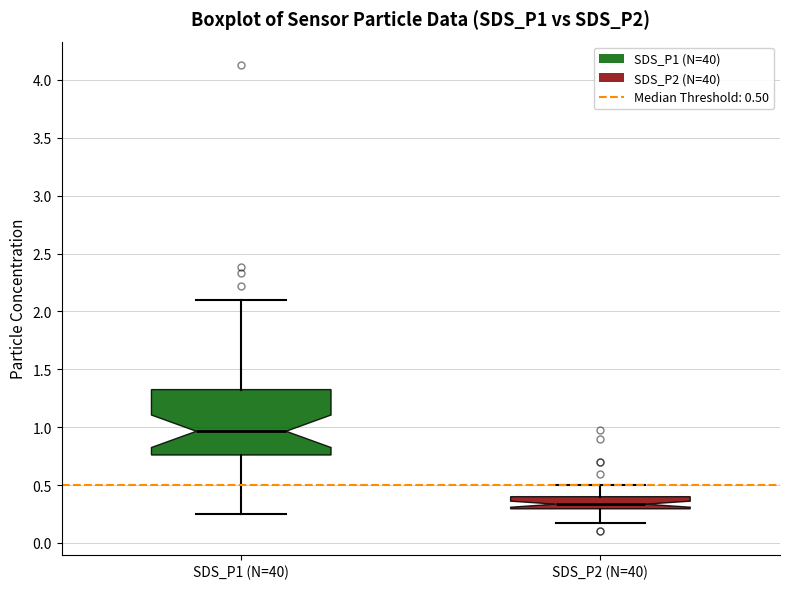

Comparing the boxes themselves (not the whiskers), which one is the tallest?

SDS_P1 (N=40)